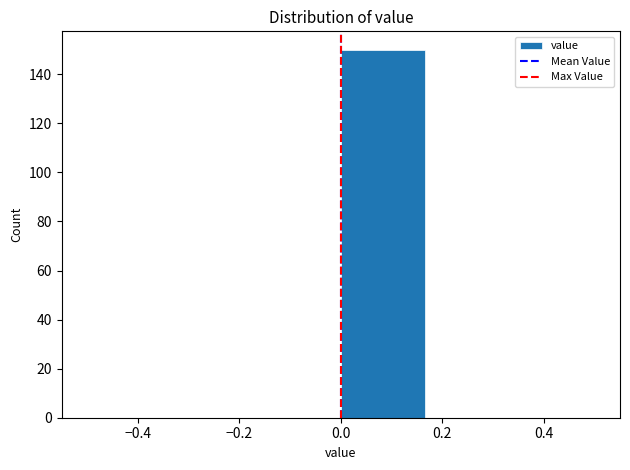

Reading left to right, transcribe this chart: for each bar, give the range it covers on the x-axis and its height. Neither the bar edges nor the heights are printed on the chart, so give them approximately, as read against the axes.

-0.50 to -0.34: 0
-0.34 to -0.16: 0
-0.16 to 0.00: 0
0.00 to 0.16: 150
0.16 to 0.34: 0
0.34 to 0.50: 0